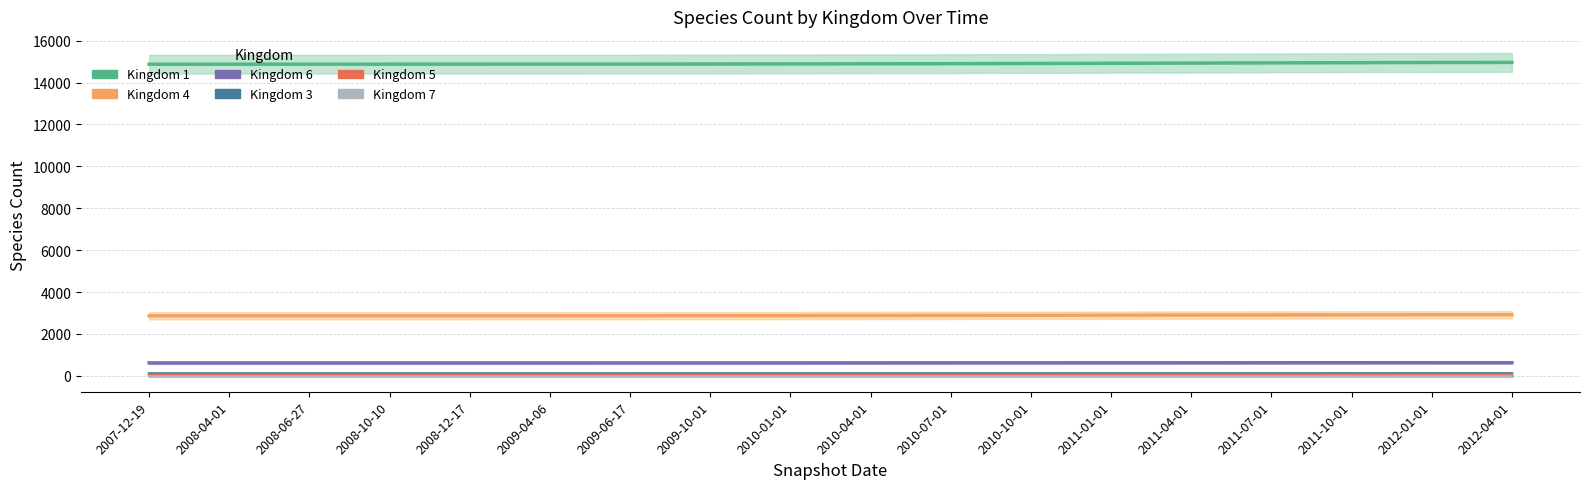

Which category has the highest value in the kingdom 1 series?

2012-04-01